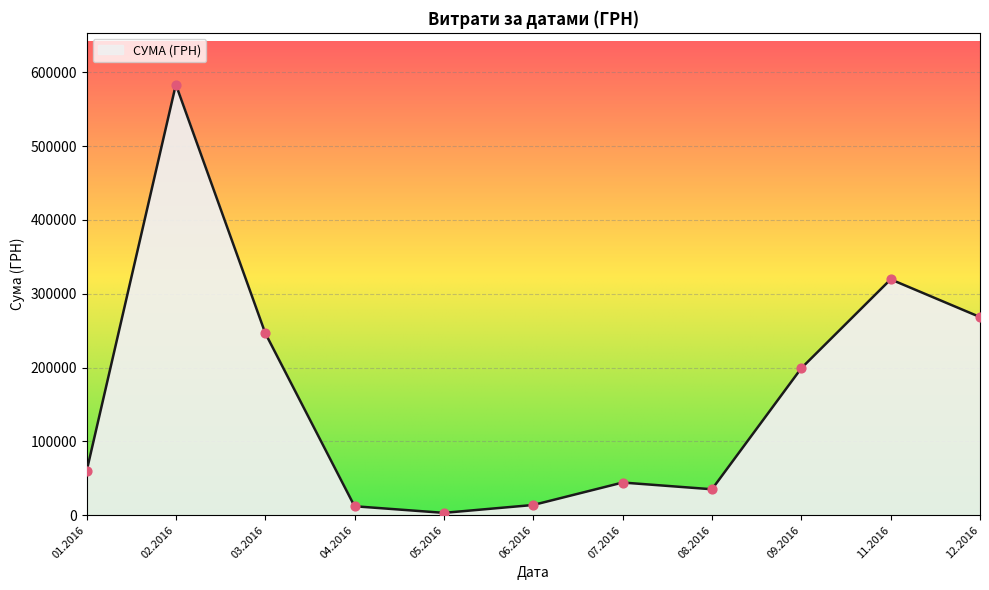

What is the ratio of the value at 12.2016 to the value at 07.2016?

6.1